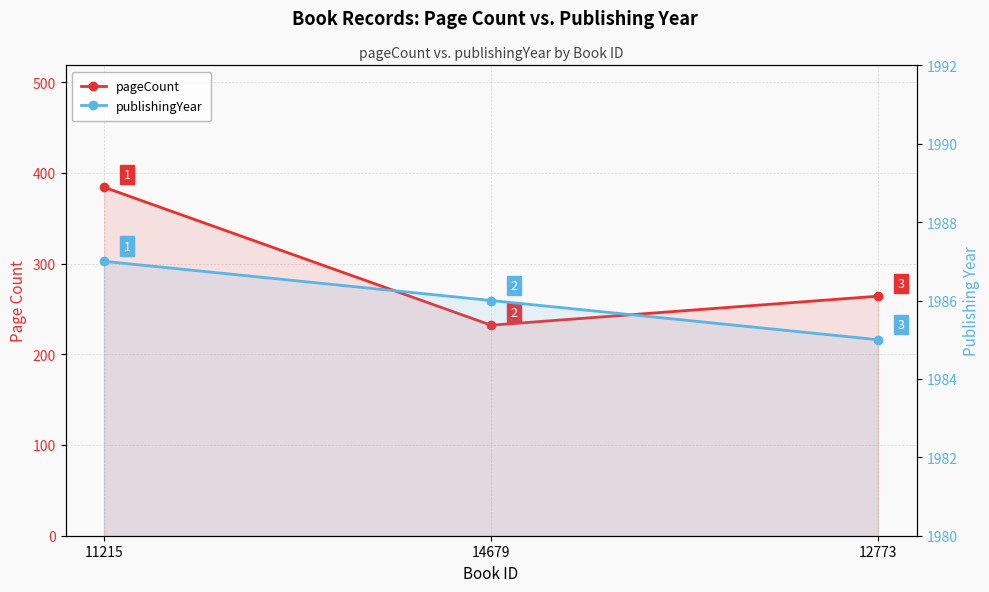

What position from the right is 11215?

3